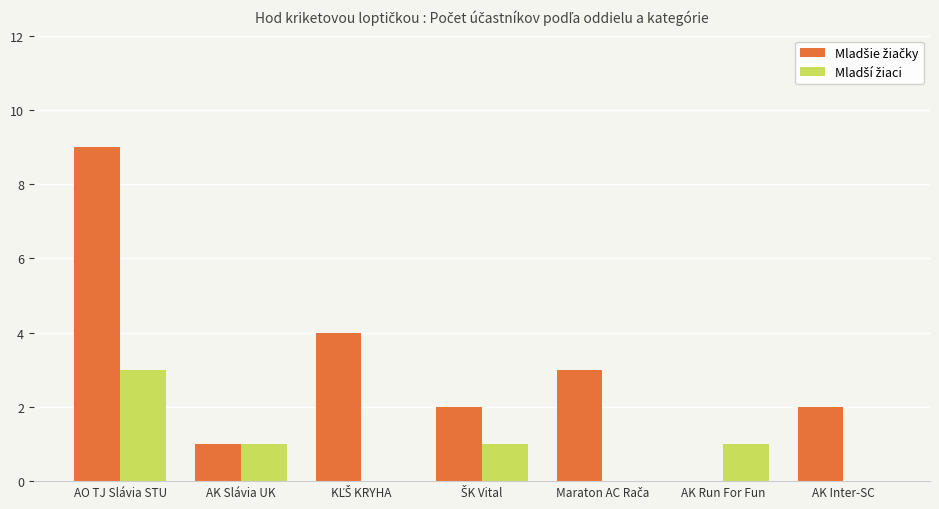

What is the maximum value shown in the chart?

9